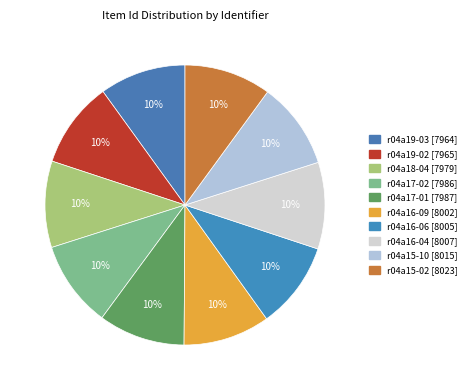

How many segments does this pie chart have?

10